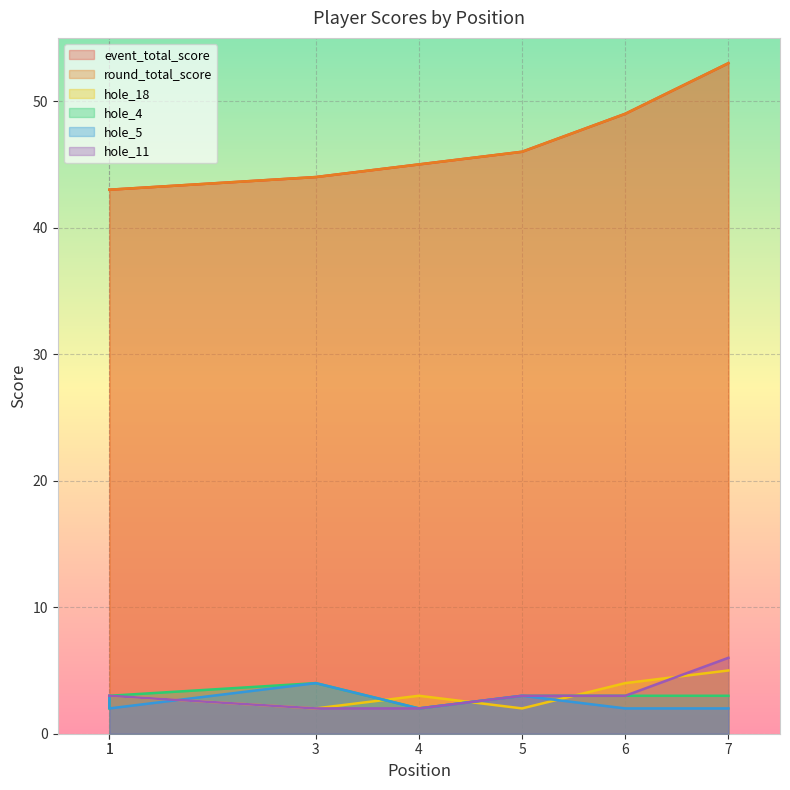

The value of hole_5 at 7 is 3. True or false?

False